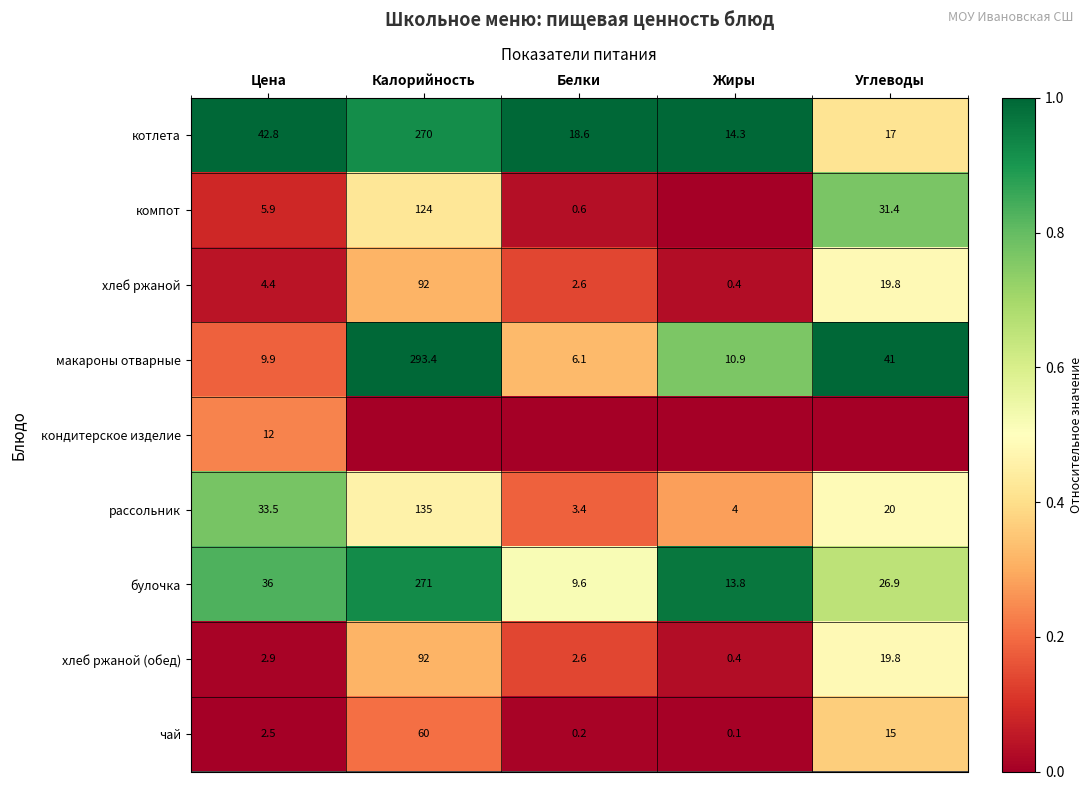

The рассольник series shows 0.4 at Цена. True or false?

False